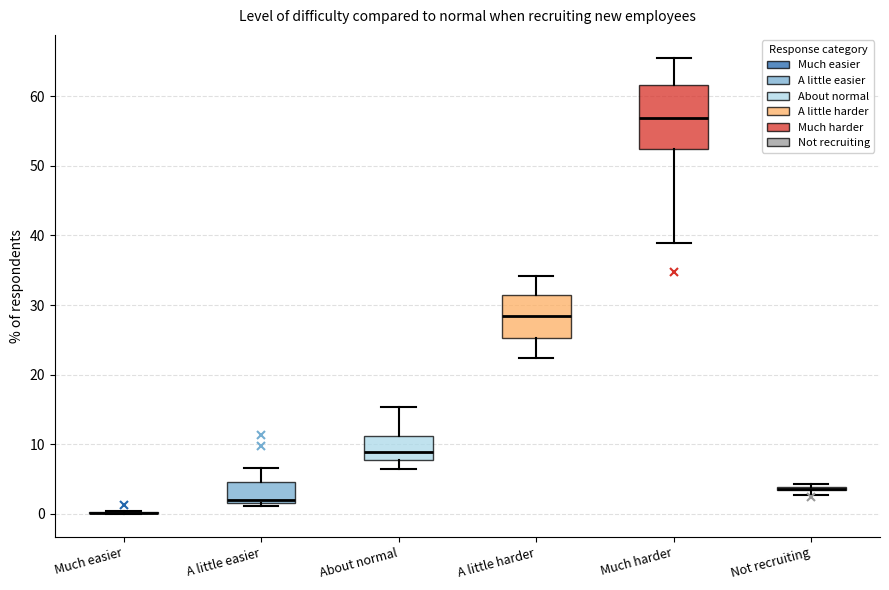

Where does the upper whisker of the box for A little easier end on the y-axis? The values are not printed on the chart, so give them approximately, as read against the axis.

7